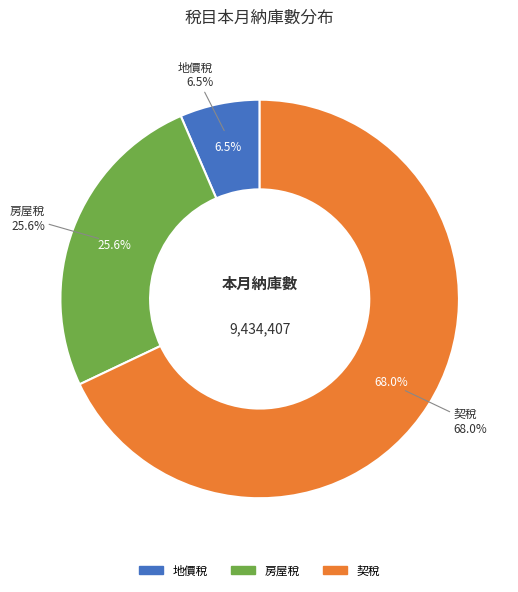

To the nearest percent, what is the difference between the largest and smallest slice percentages?

61%